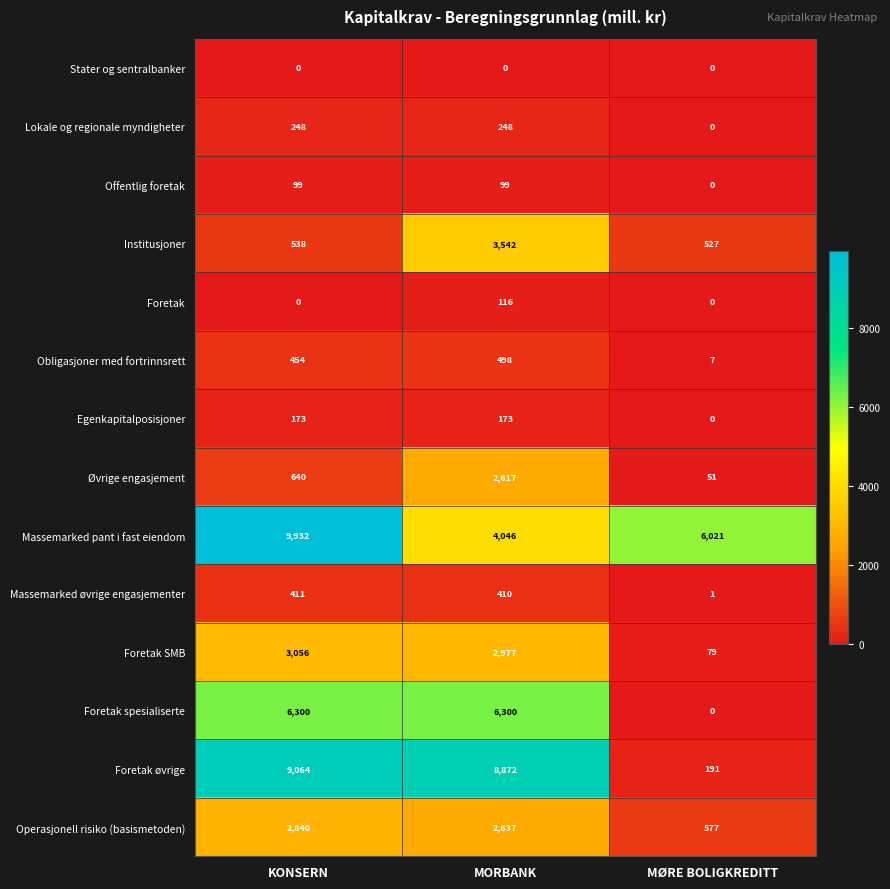

What is the difference between the highest and lowest values at MØRE BOLIGKREDITT?

6021